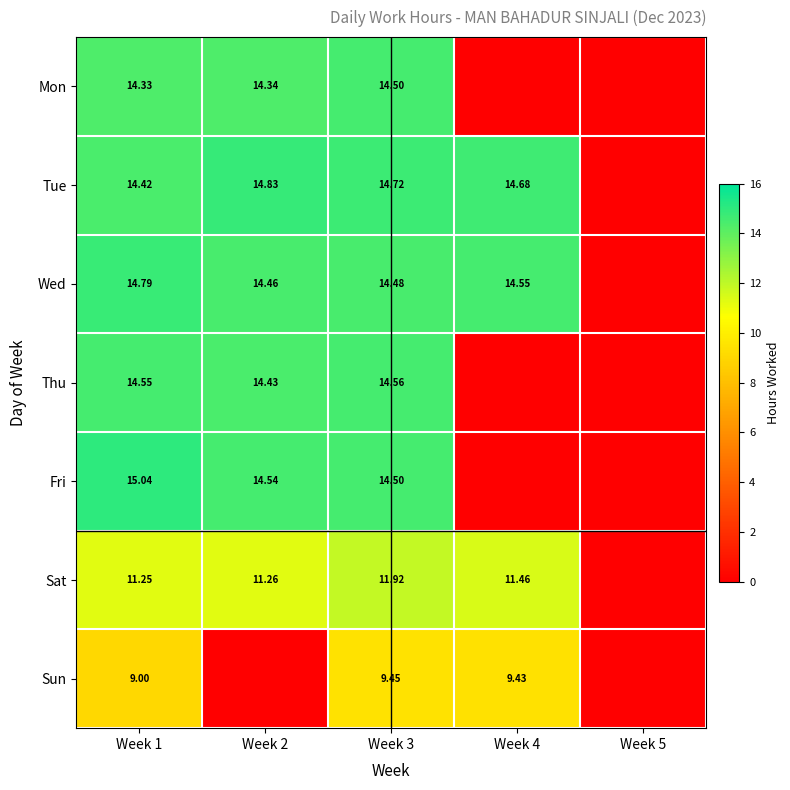

Is the value of Tue at Week 2 greater than the value of Sun at Week 1?

Yes